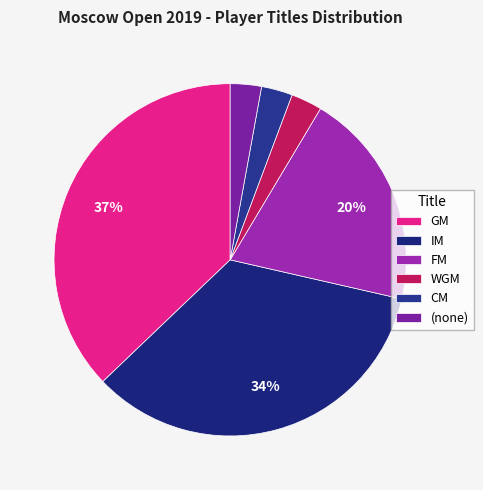

How many slices are in this pie chart?

6